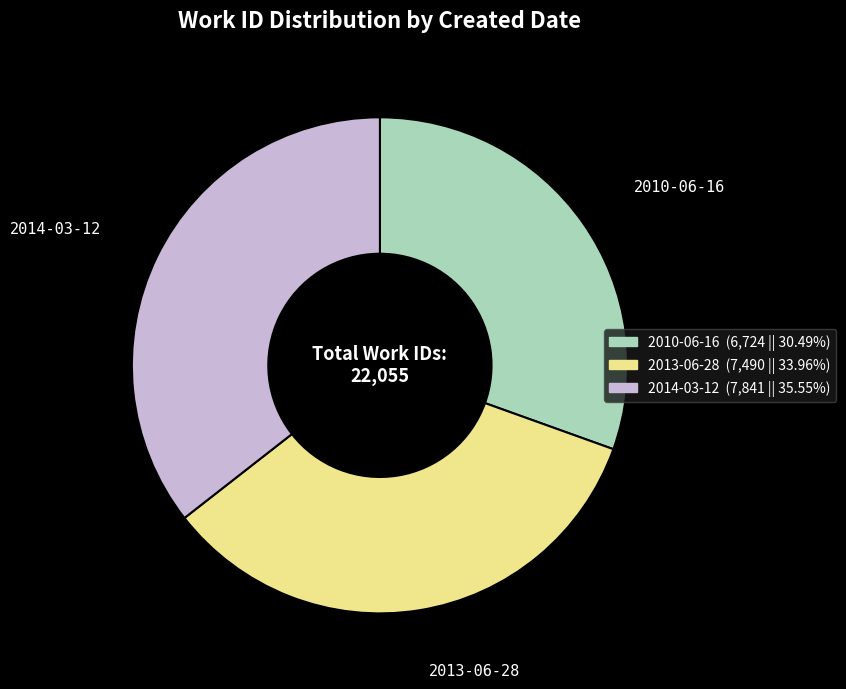

Rank the categories by value from lowest to highest.

2010-06-16, 2013-06-28, 2014-03-12